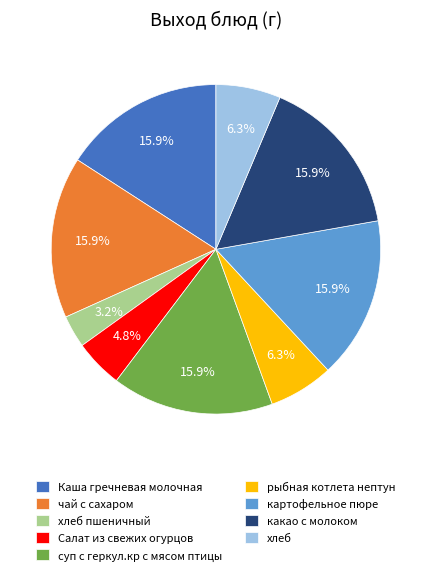

Is it true that Каша гречневая молочная is 6% of the pie?

False